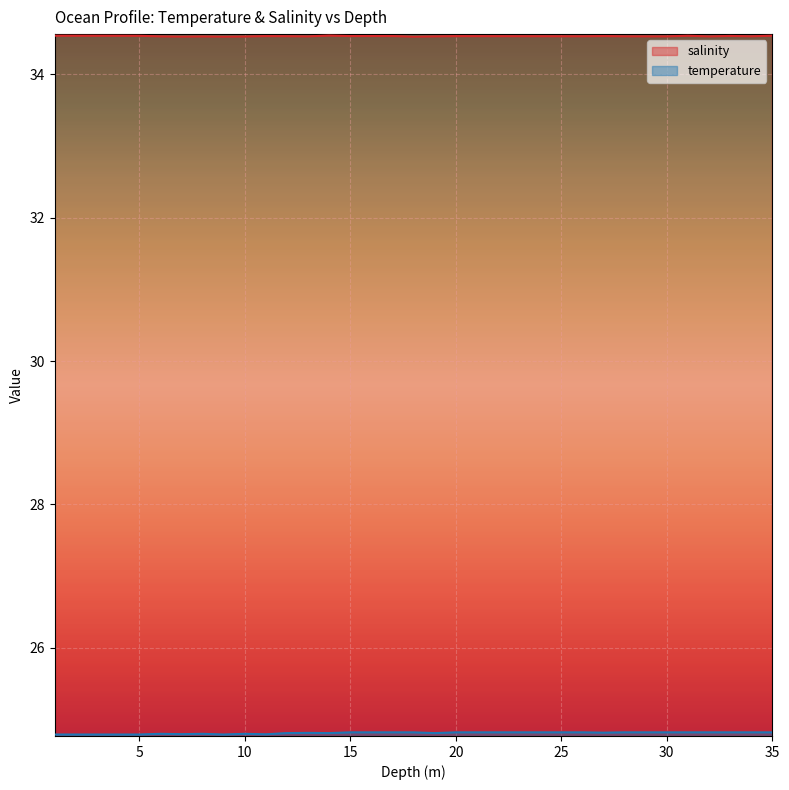

What is the highest value of the temperature series?

24.8